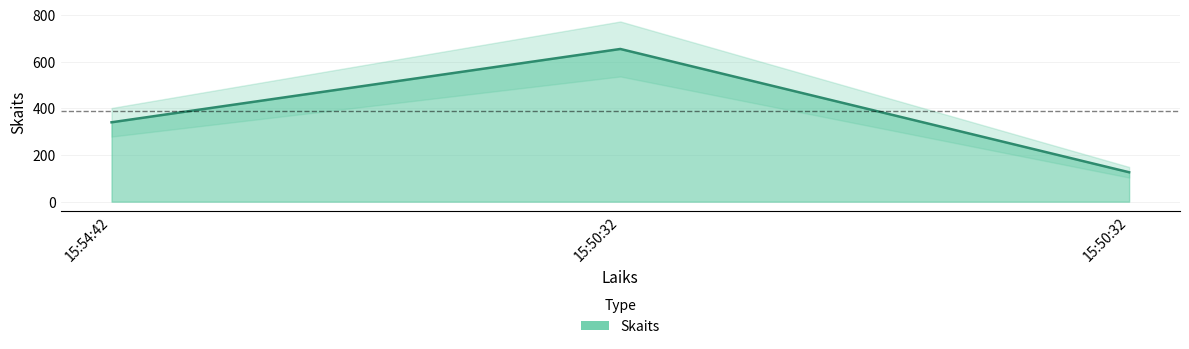

Rank the categories by value from lowest to highest.

15:50:32, 15:54:42, 15:50:32